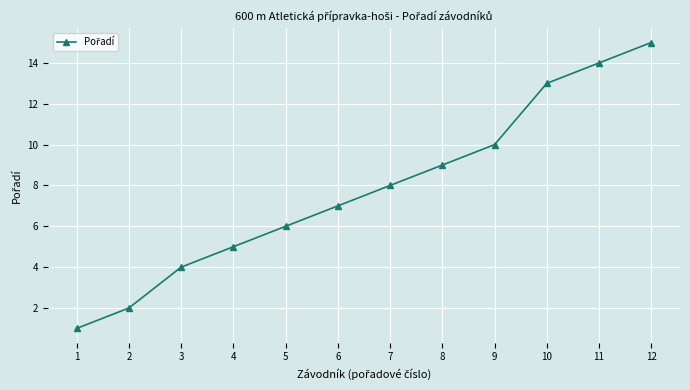

List the labels in order of value, largest first.

12, 11, 10, 9, 8, 7, 6, 5, 4, 3, 2, 1